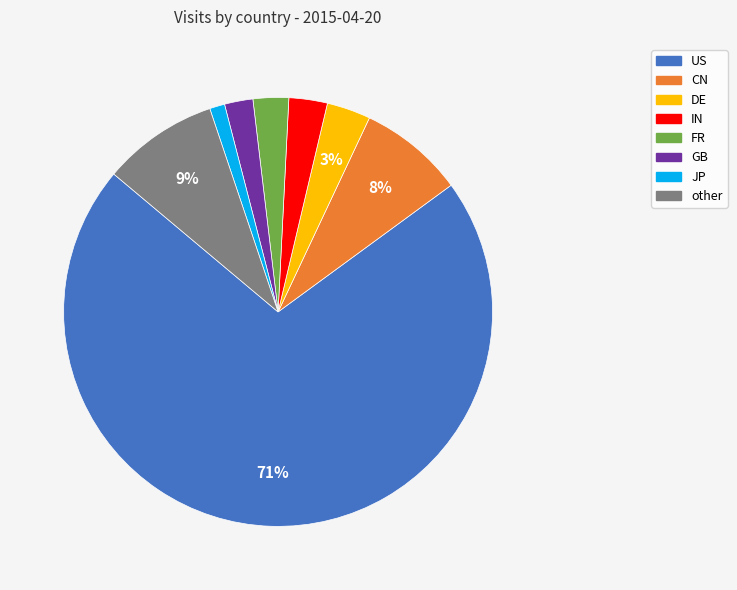

Which category has the biggest portion of the pie?

US